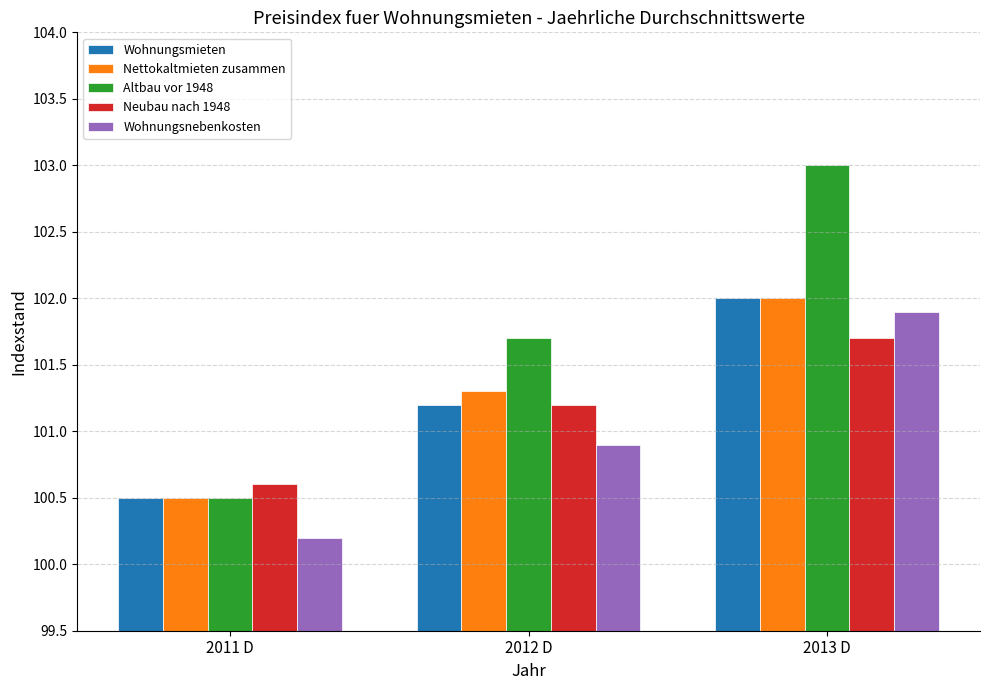

List the labels in order of Wohnungsnebenkosten value, largest first.

2013 D, 2012 D, 2011 D